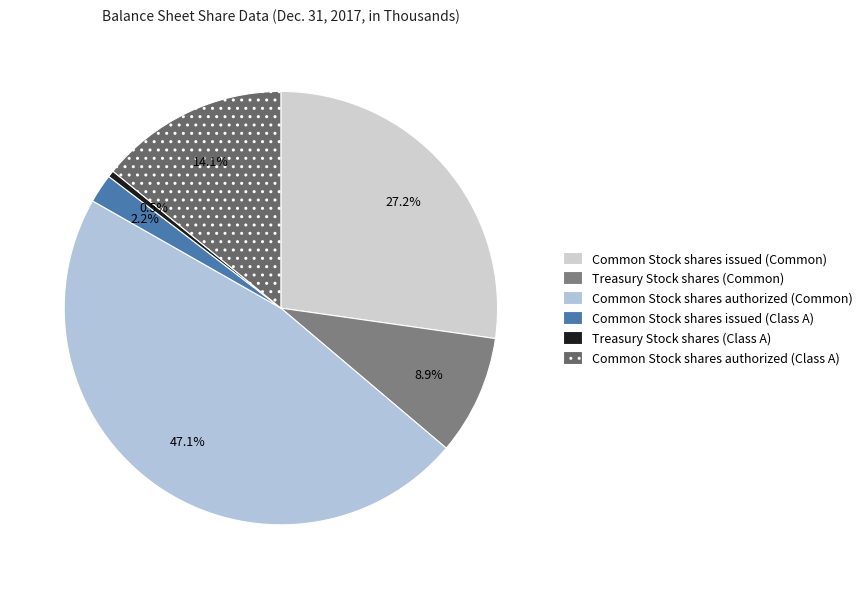

Which category has the biggest portion of the pie?

Common Stock shares authorized (Common)